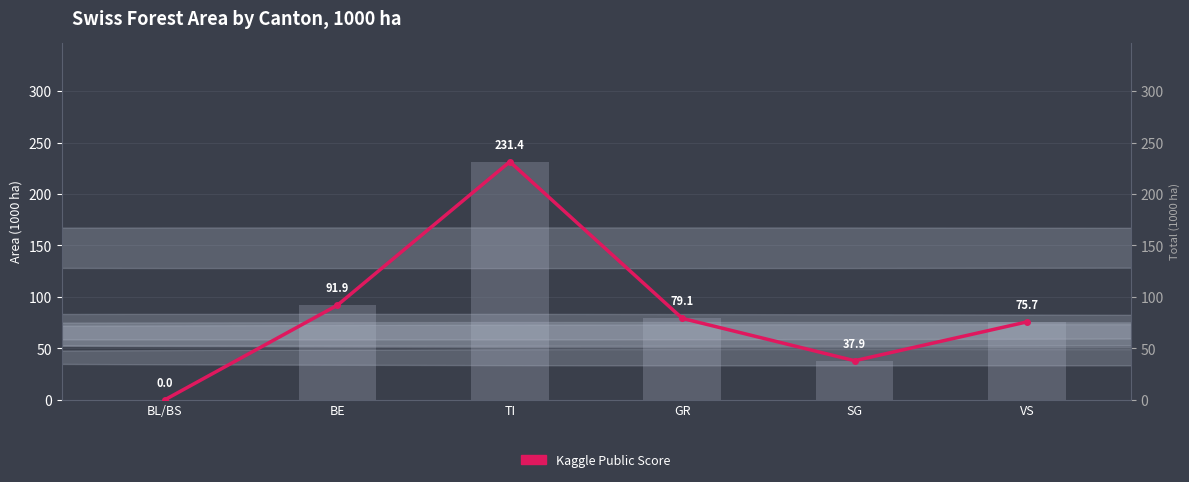

What is the average value of the Total Forest Area series?

86.0